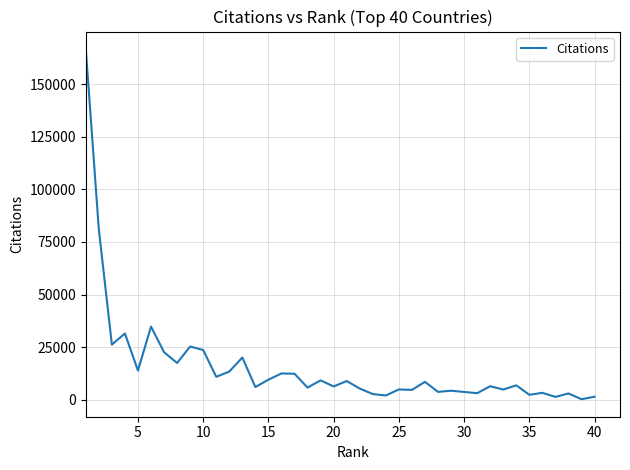

What is the difference between the maximum and minimum values?

166336